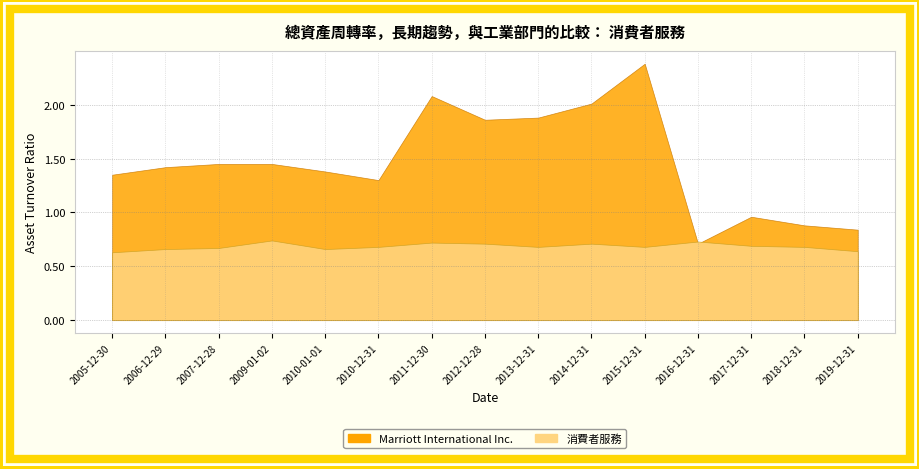

In 消費者服務, how many points are higher than both neighbors (excluding endpoints)?

4